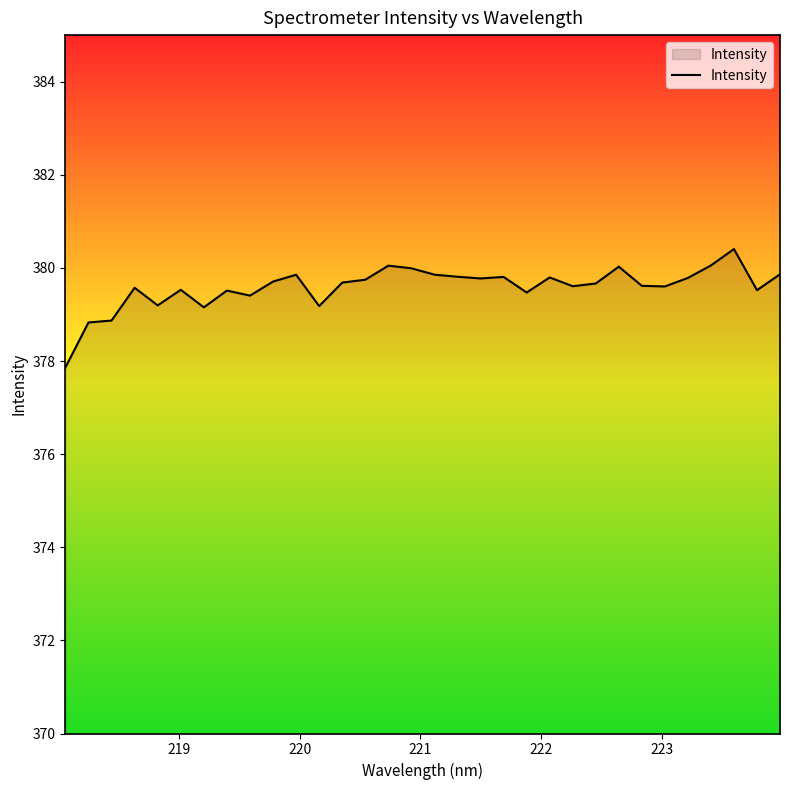

What is the difference between the maximum and minimum values?

2.5